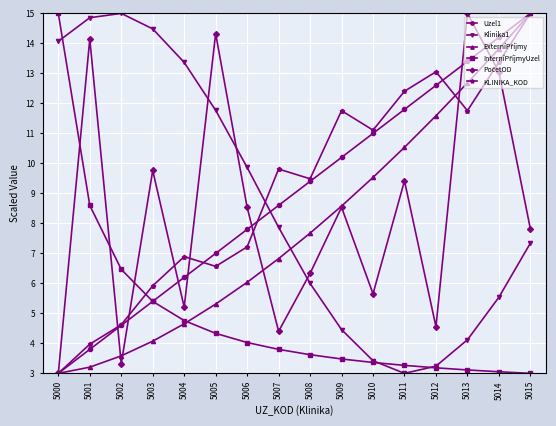

At which category does Klinika1 reach its first local valley?

5011